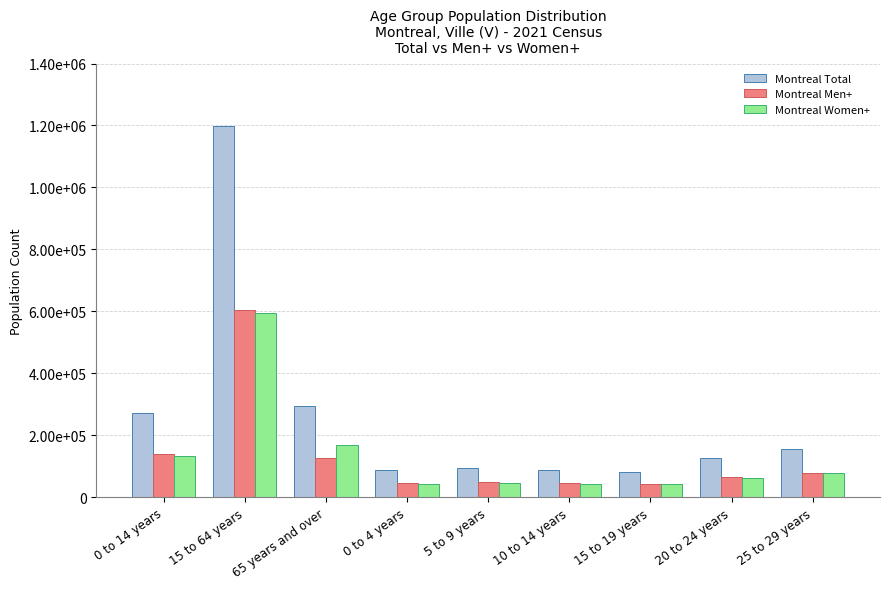

True or false: Montreal Women+ has a value of 18344 at 5 to 9 years.

False